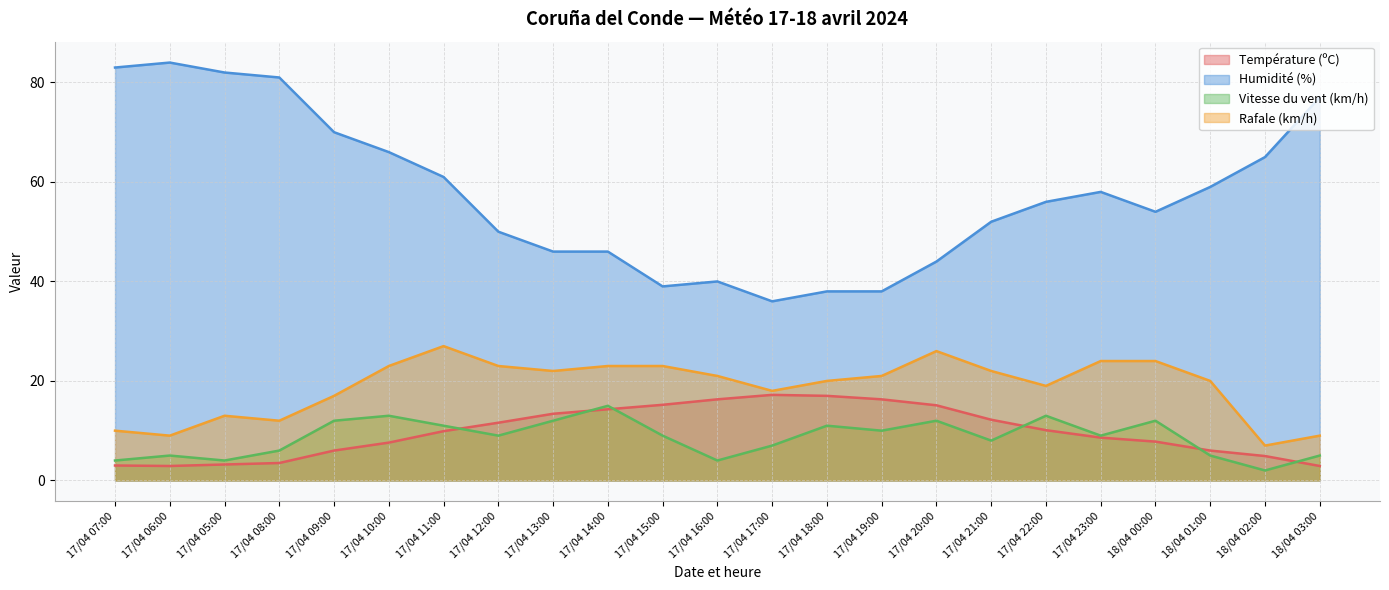

What is the spread (max minus min) of values at 17/04 11:00?

51.1